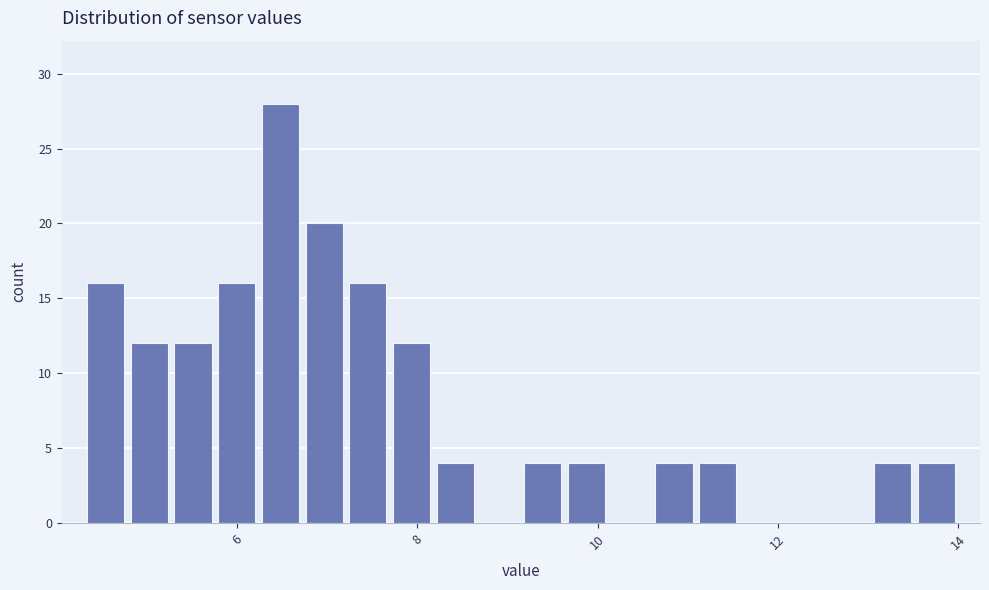

Read against the x-axis, roughly where is the centre of the tallest bar?

6.4